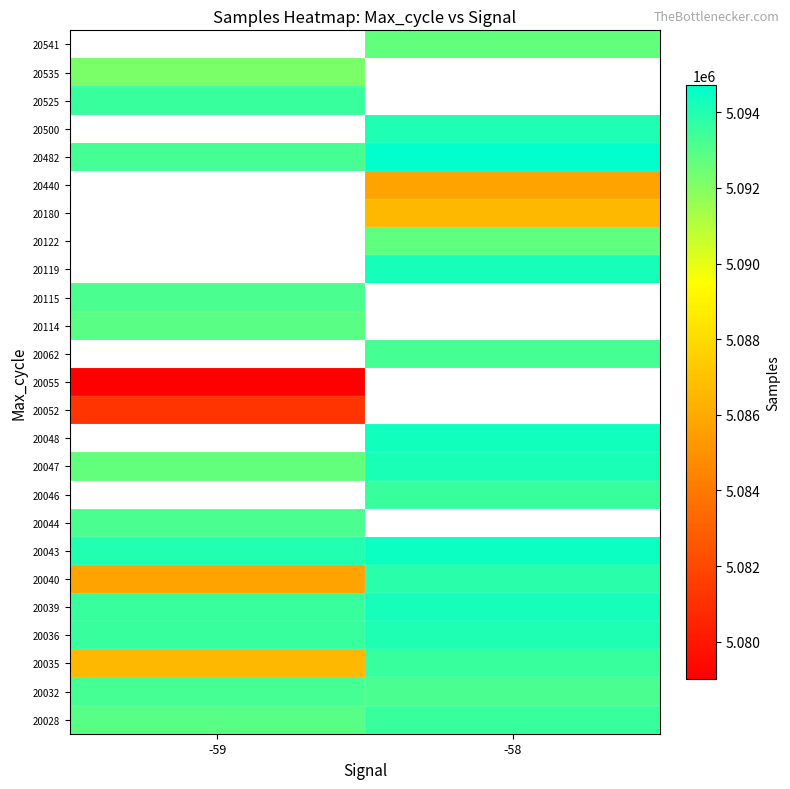

What is the difference between the 20039 values at -58 and -59?

689.0